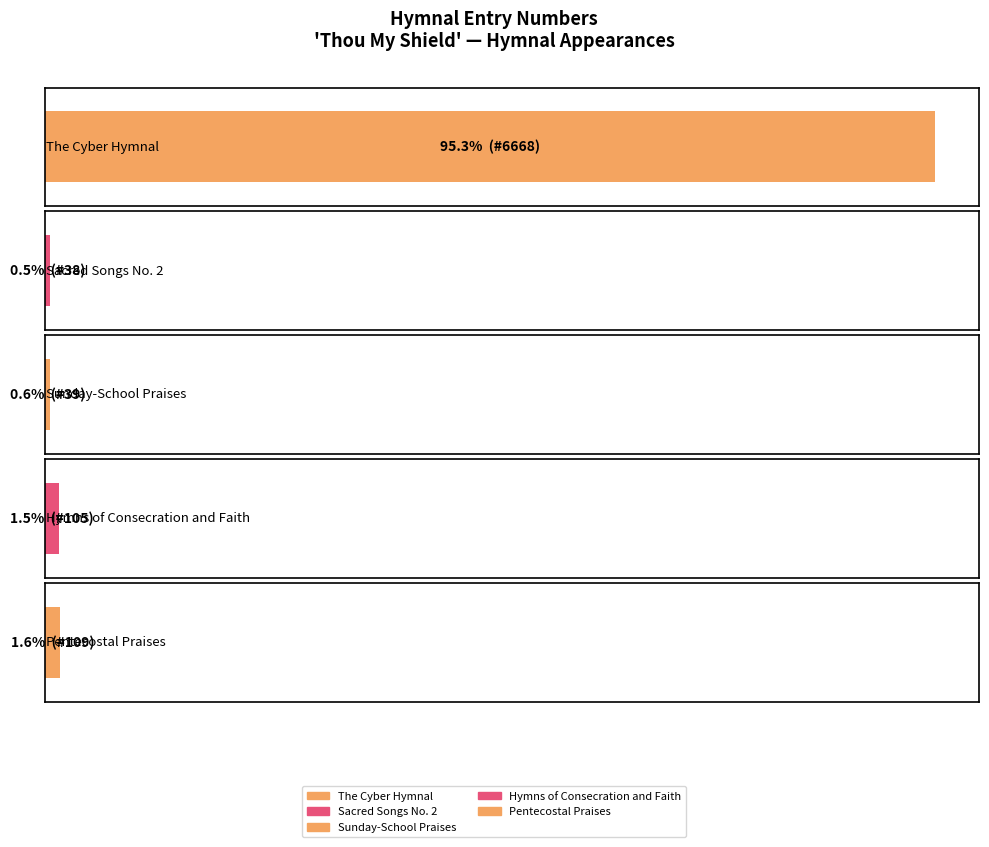

What position from the left is Hymns of Consecration and Faith?

4